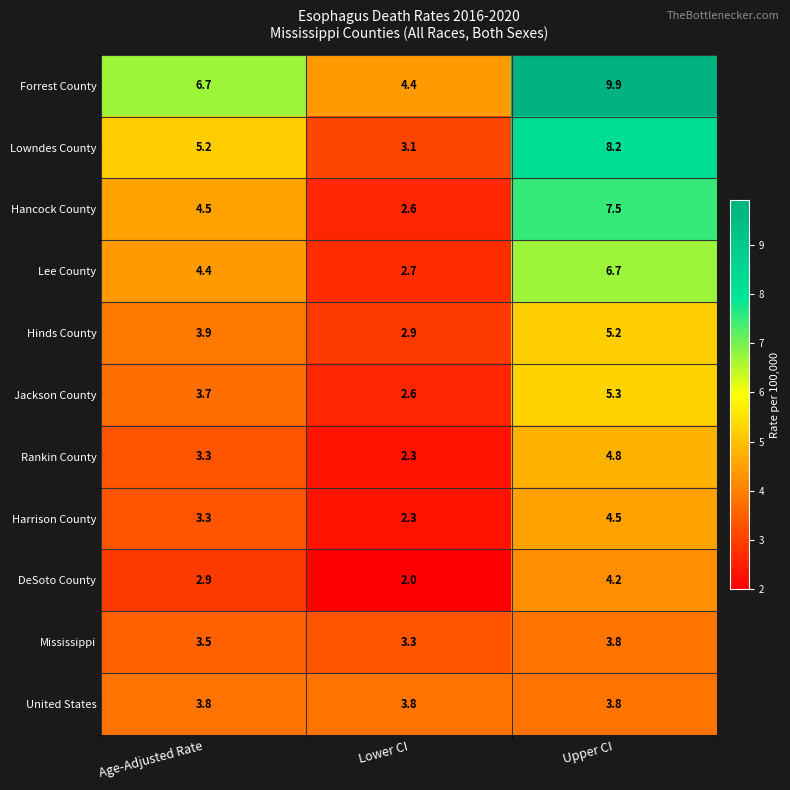

What is the minimum value shown in the chart?

2.0